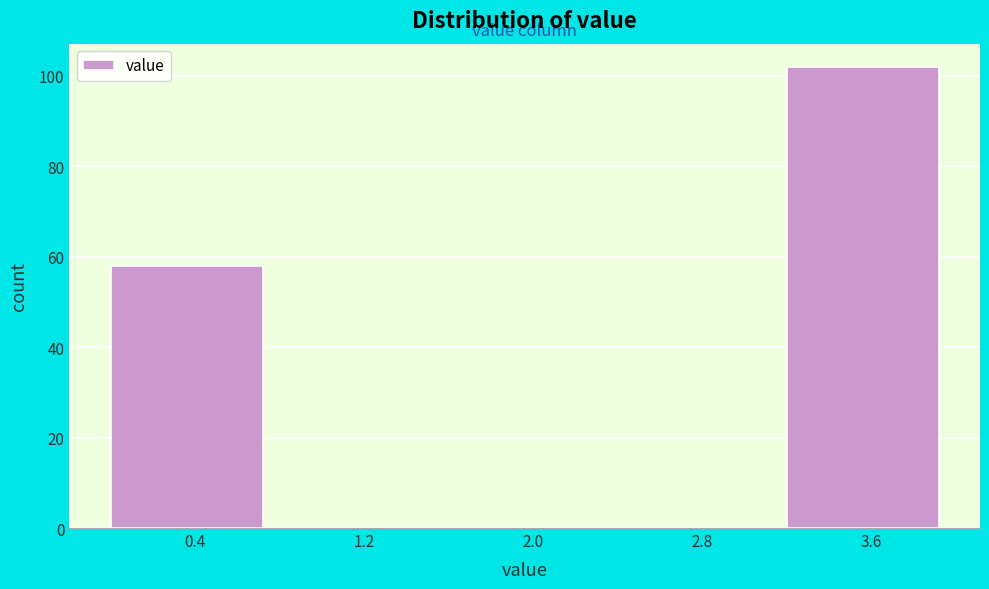

Over which range of the x-axis is the bar tallest?

3.2 to 4.0